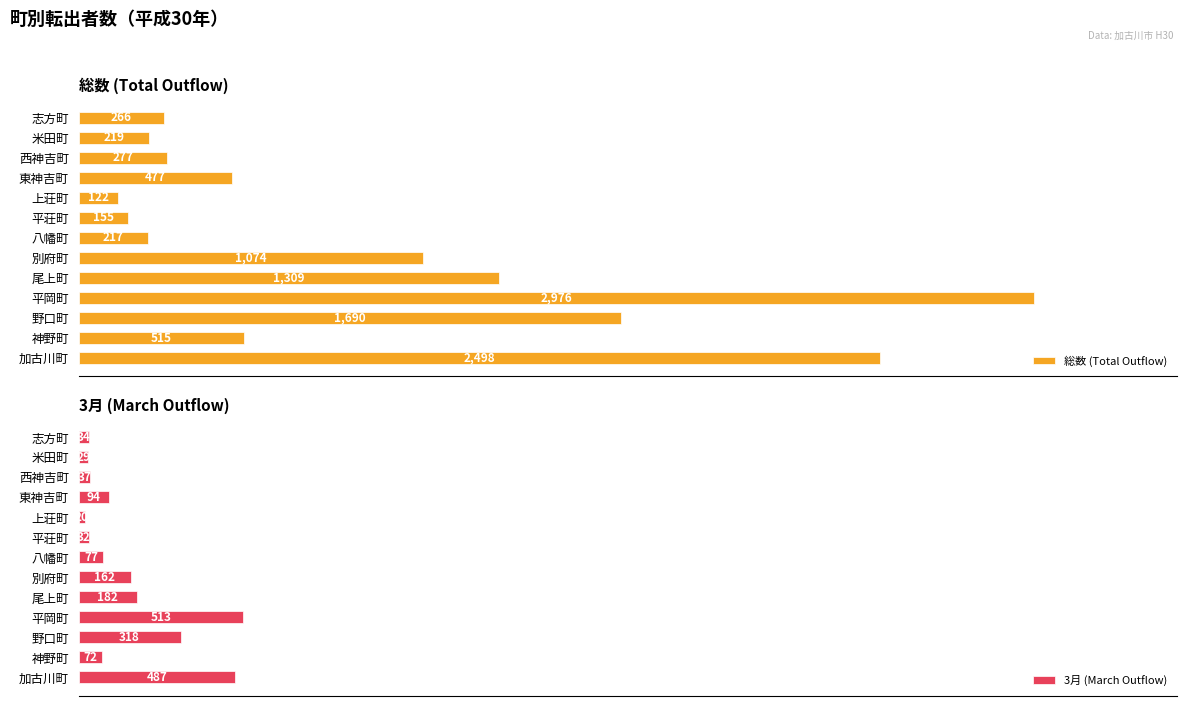

Where is 総数 (Total Outflow) nearest to the value 1549?

野口町